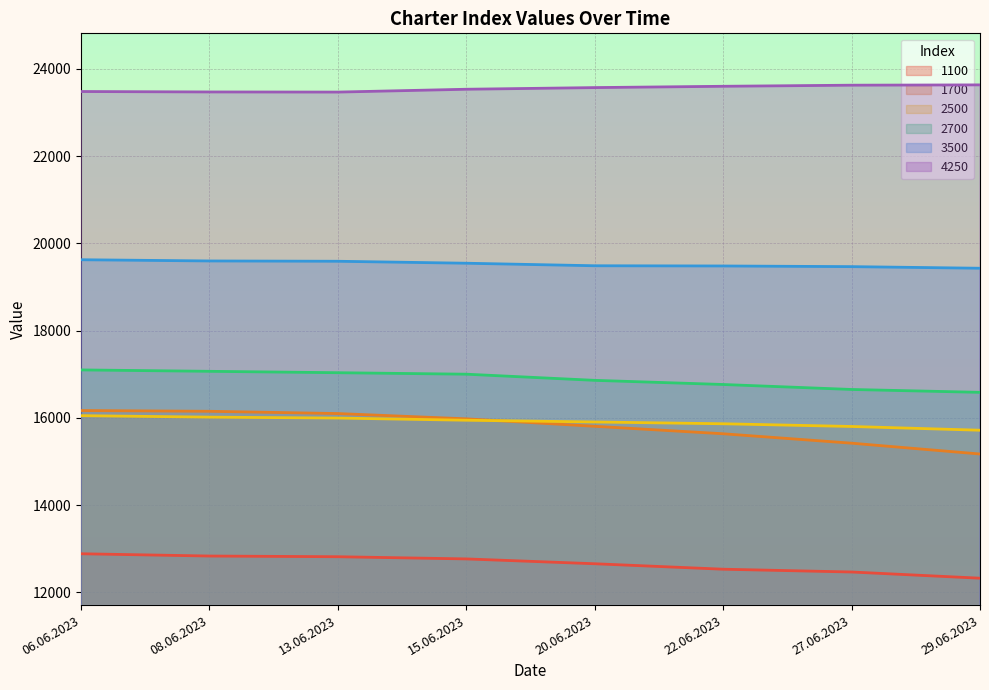

True or false: 2500 and 4250 intersect in this chart.

False